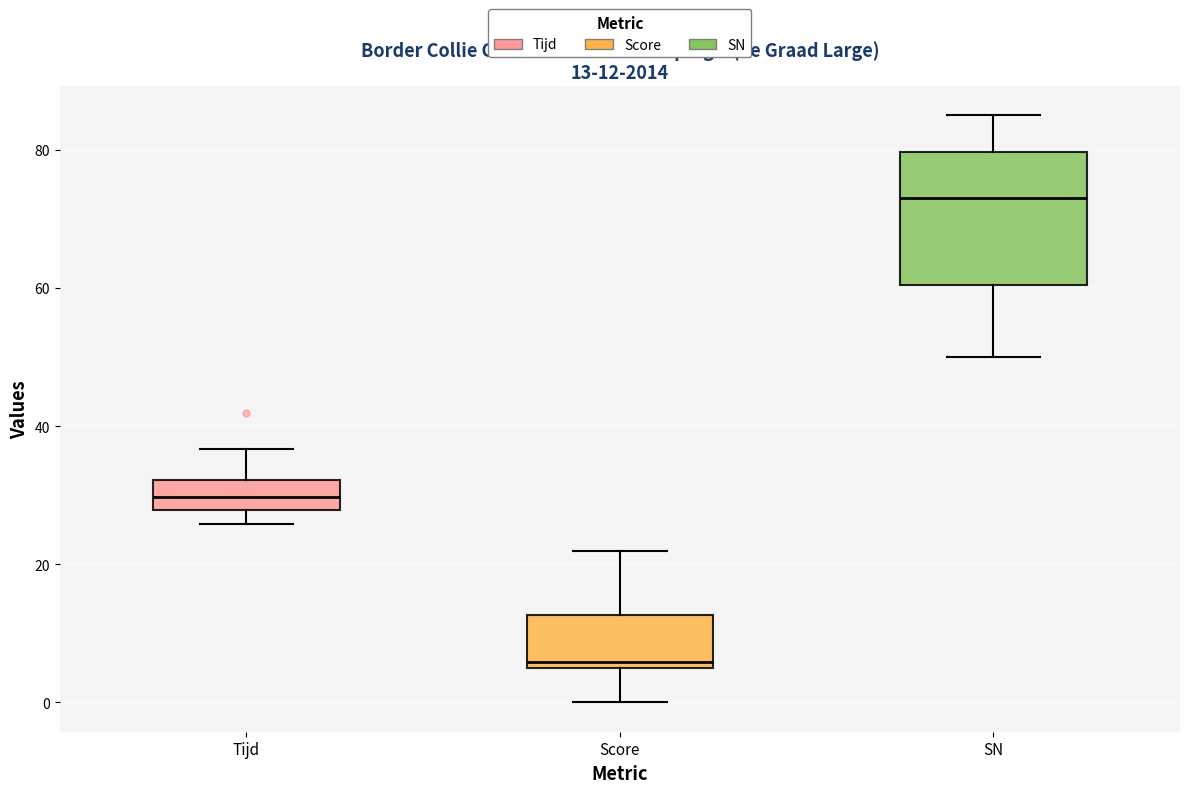

Which box's median line is the highest?

SN